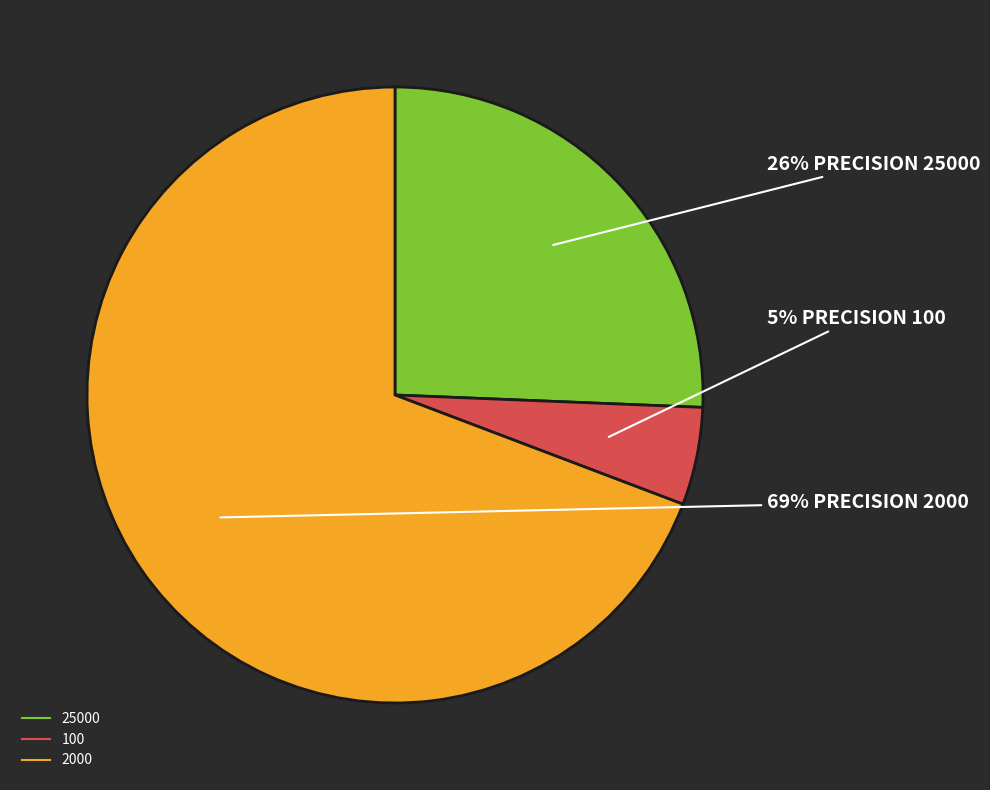

Rank the categories by value from lowest to highest.

100, 25000, 2000